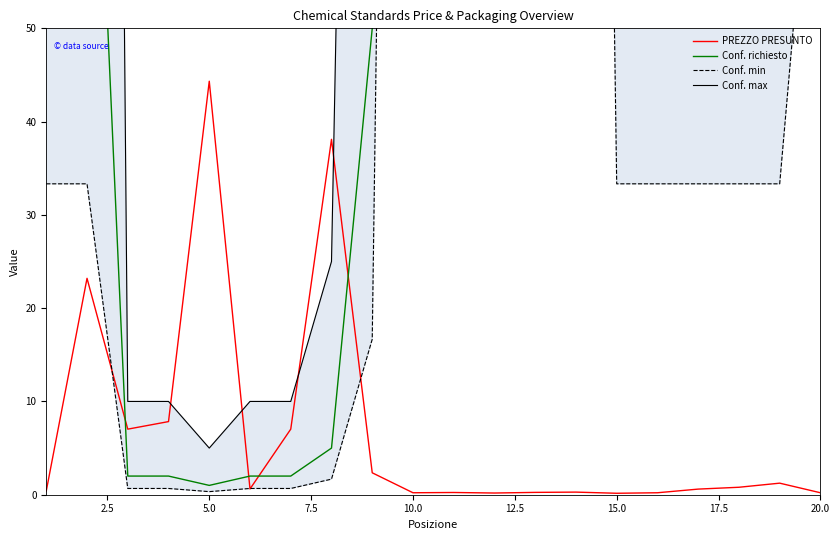

Is this an area chart (filled region under the line)?

No